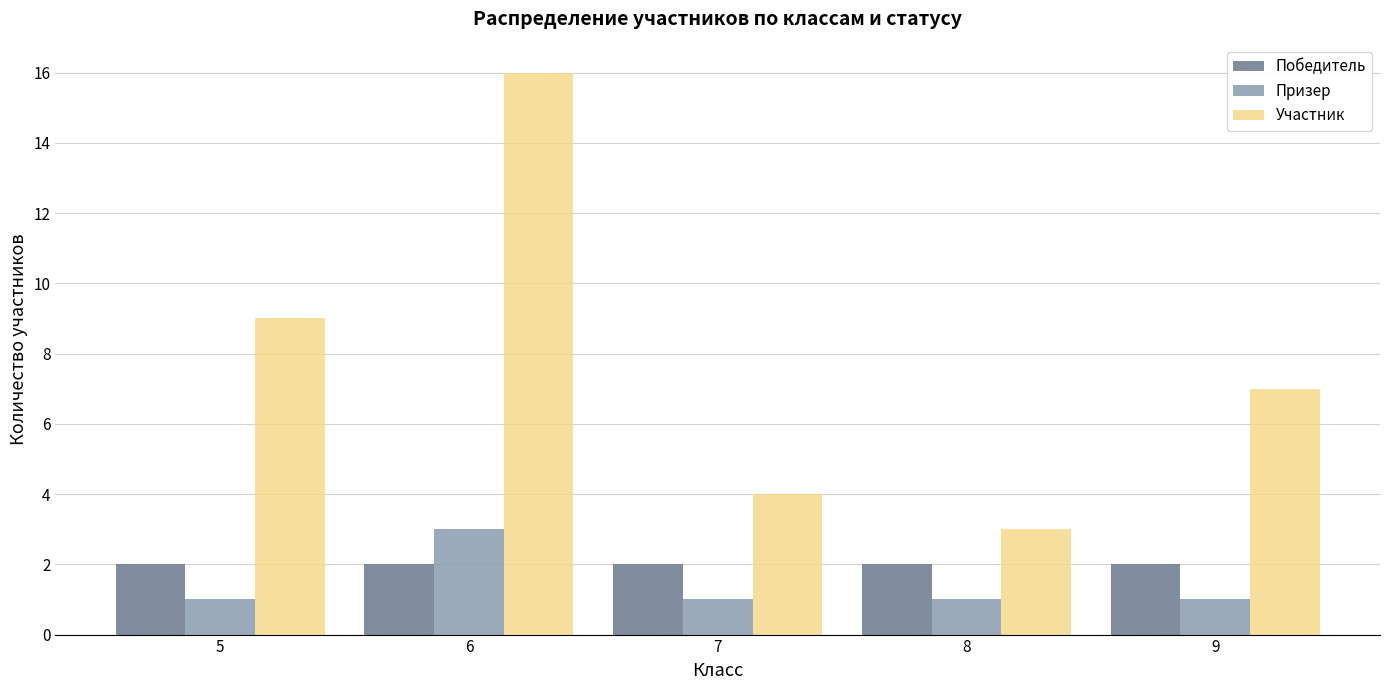

Reading left to right, transcribe all the data shown in this chart.

Победитель: 5=2	6=2	7=2	8=2	9=2
Призер: 5=1	6=3	7=1	8=1	9=1
Участник: 5=9	6=16	7=4	8=3	9=7